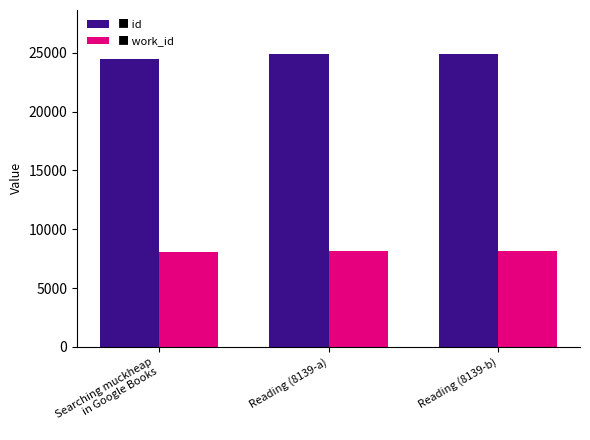

What is the greatest value displayed?

24900